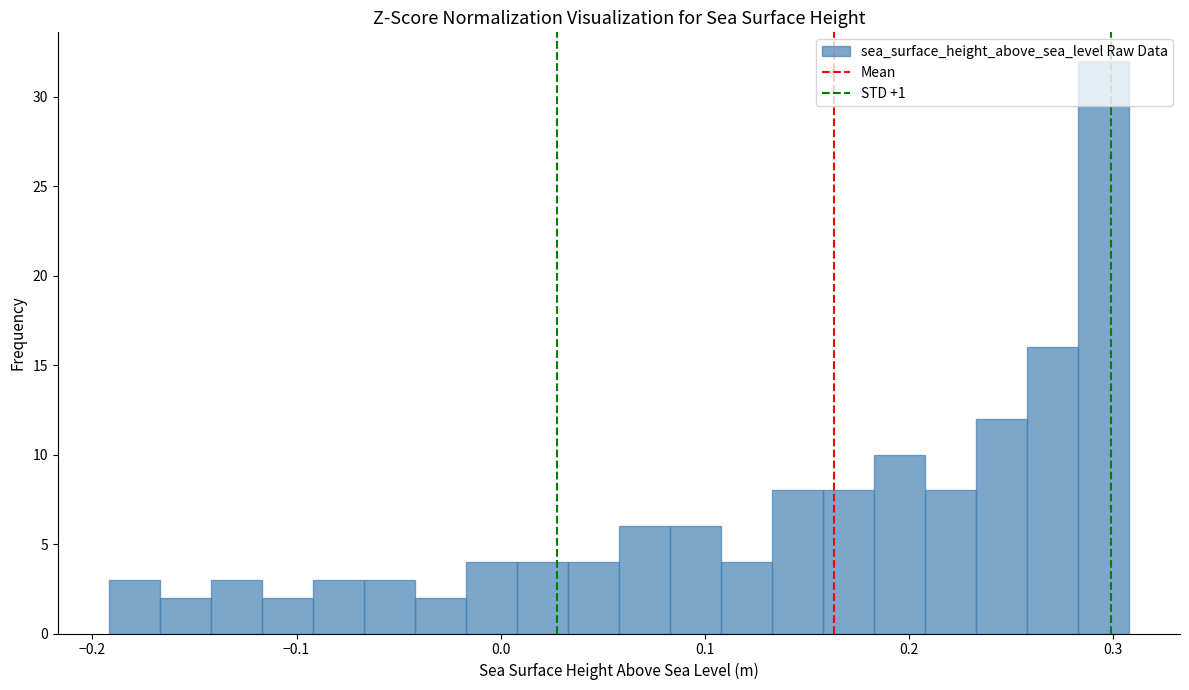

Around what value on the x-axis is the tallest bar? Give the approximate position of its centre, as read against the axis.

0.30